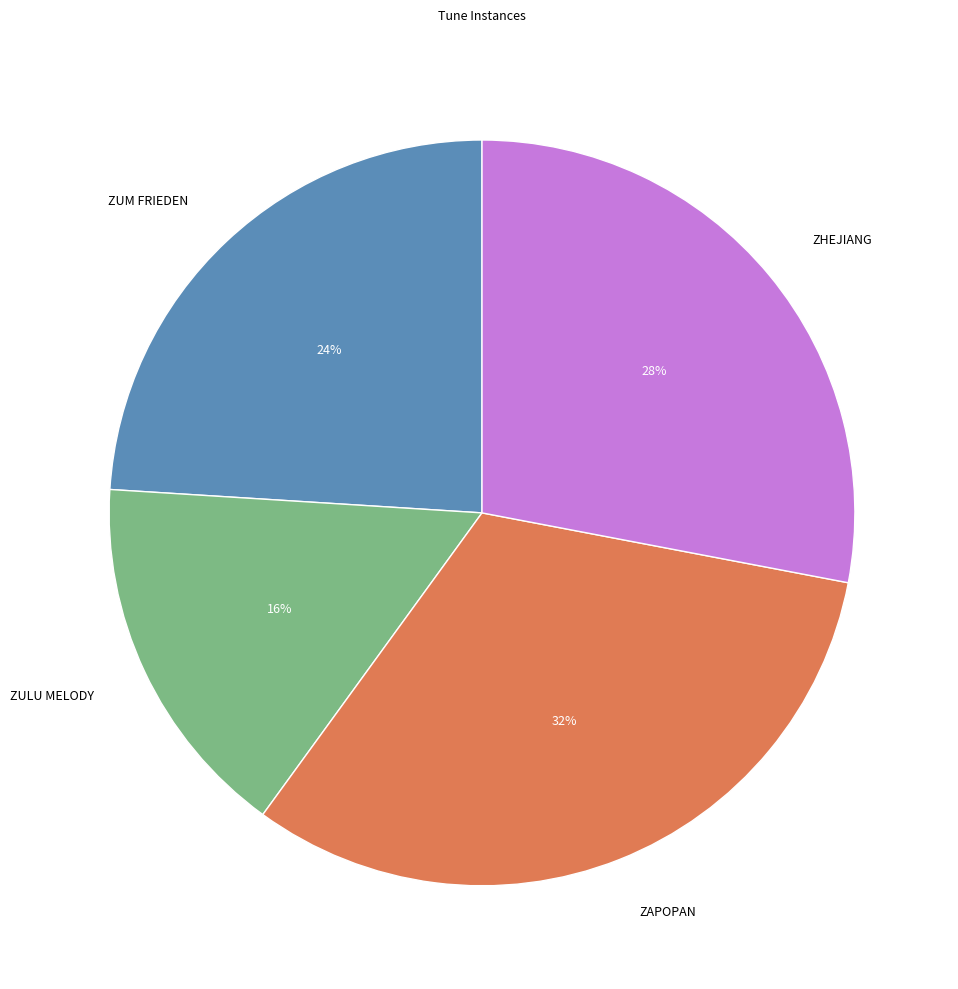

Rank the categories by value from highest to lowest.

ZAPOPAN, ZHEJIANG, ZUM FRIEDEN, ZULU MELODY